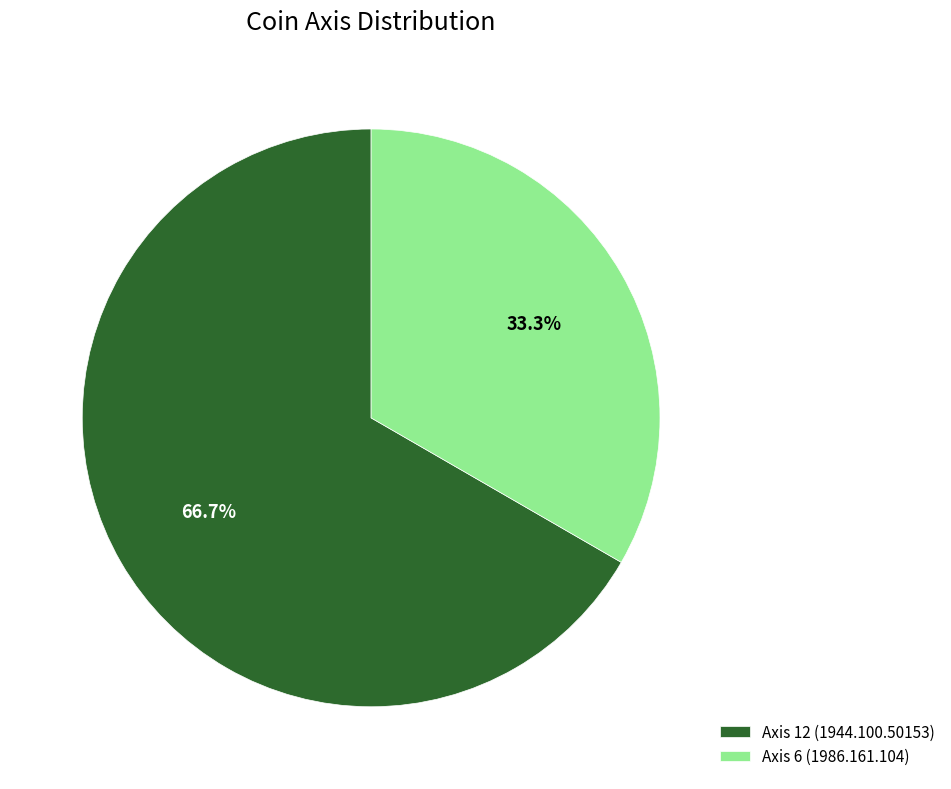

Which category has the biggest portion of the pie?

Axis 12 (1944.100.50153)